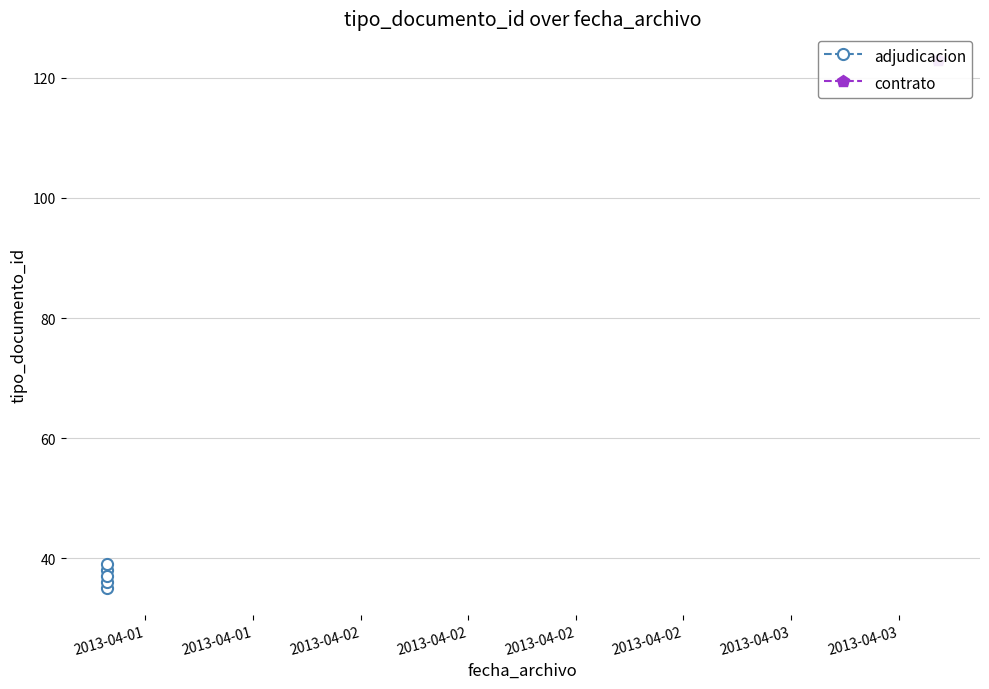

What is the sum of all values?

185